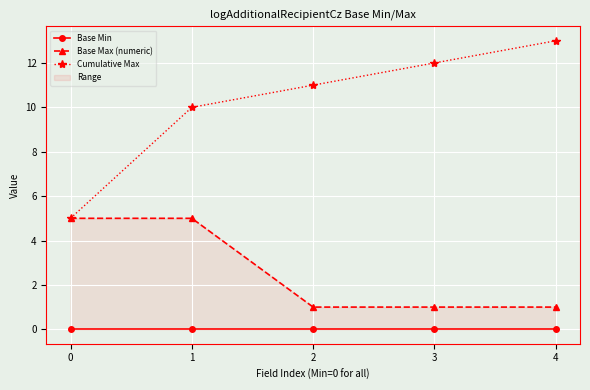

What is the value of the Base Max (numeric) point at the 1st from the left?

5